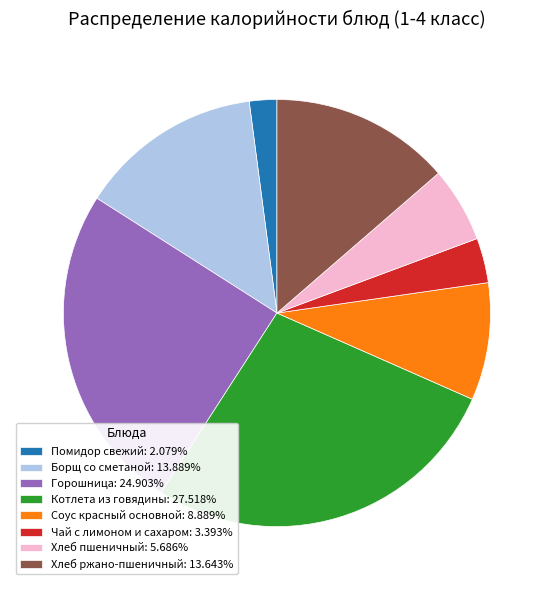

Do Горошница: 24.903% and Соус красный основной: 8.889% together represent more than half of the pie?

No